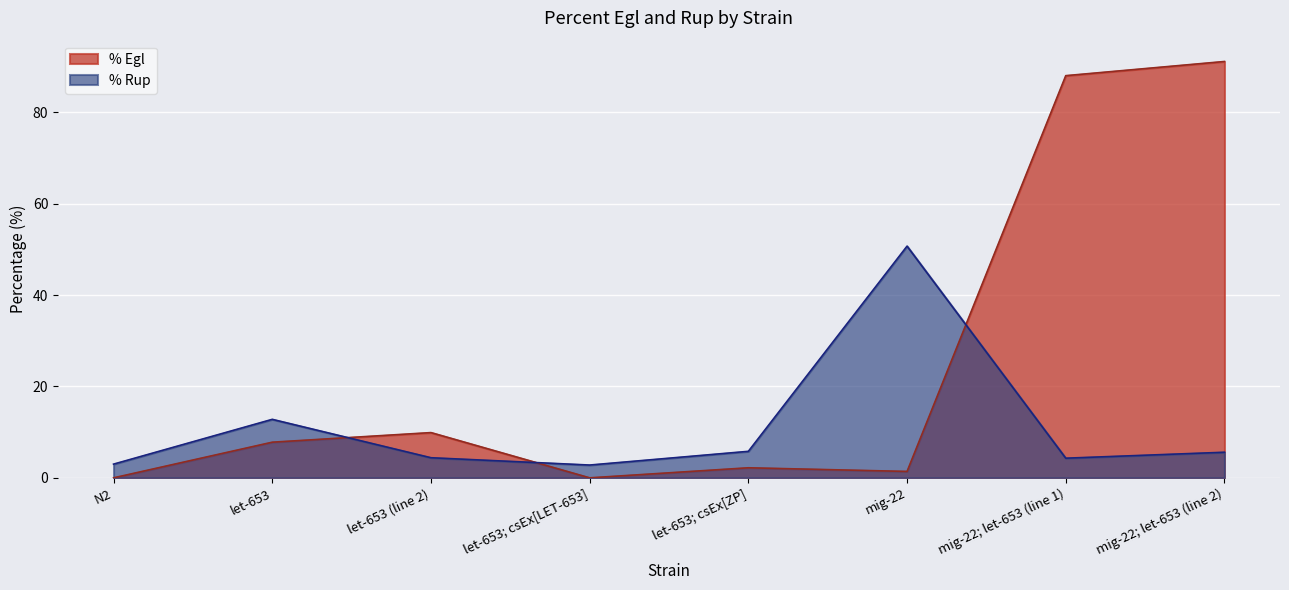

At which category does % Rup reach its first local valley?

let-653; csEx[LET-653]